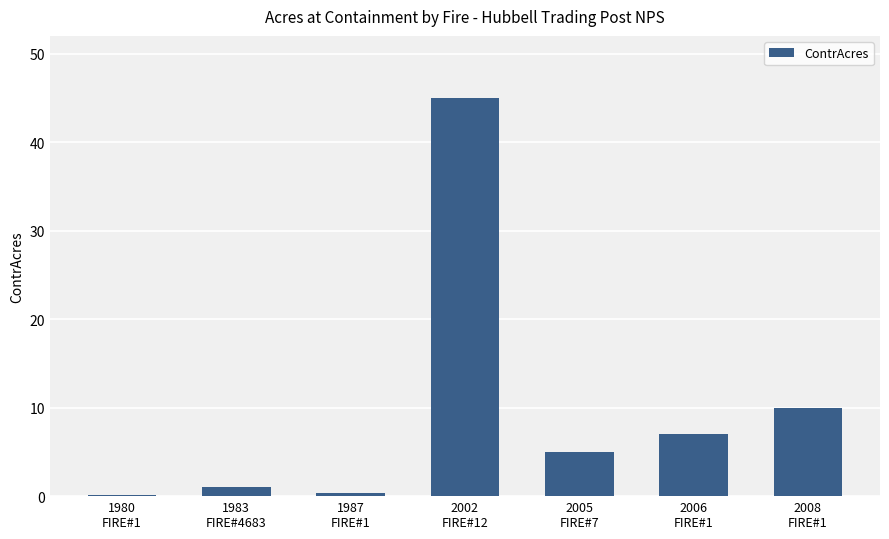

What is the sum of all values?

68.5